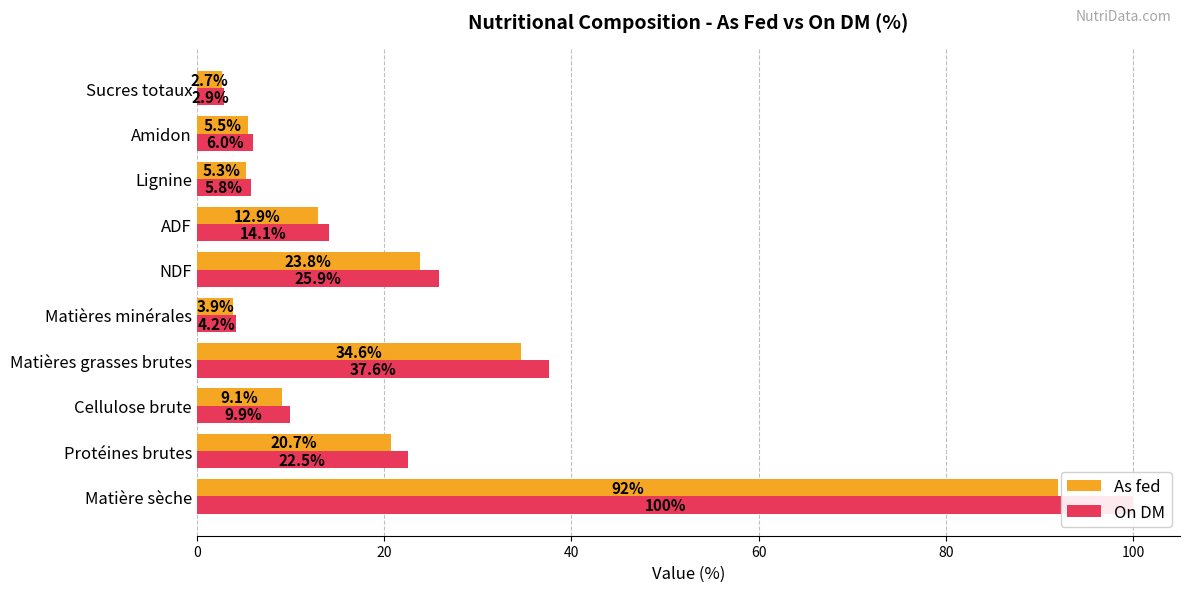

Reading left to right, transcribe all the data shown in this chart.

As fed: 92.0	20.7	9.1	34.6	3.9	23.8	12.9	5.3	5.5	2.7
On DM: 100.0	22.5	9.9	37.6	4.2	25.9	14.1	5.8	6.0	2.9